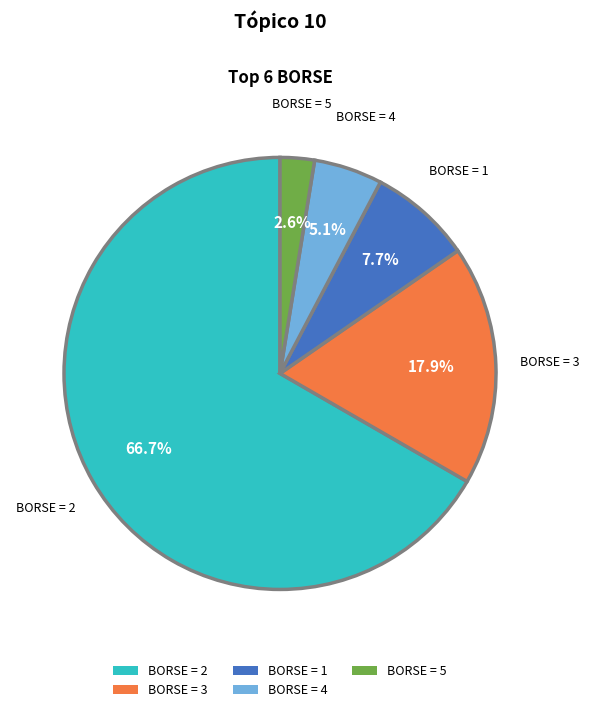

Do BORSE = 2 and BORSE = 4 together represent more than half of the pie?

Yes